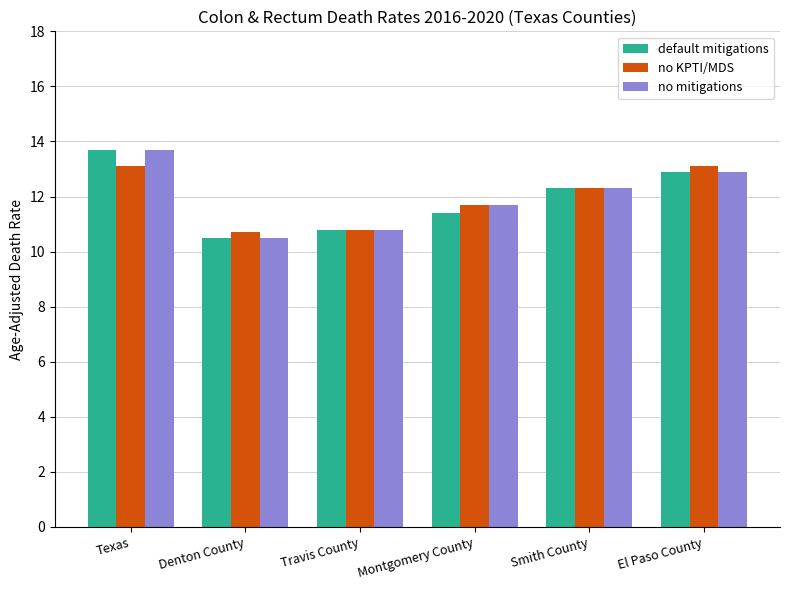

What is the spread (max minus min) of values at Montgomery County?

0.3